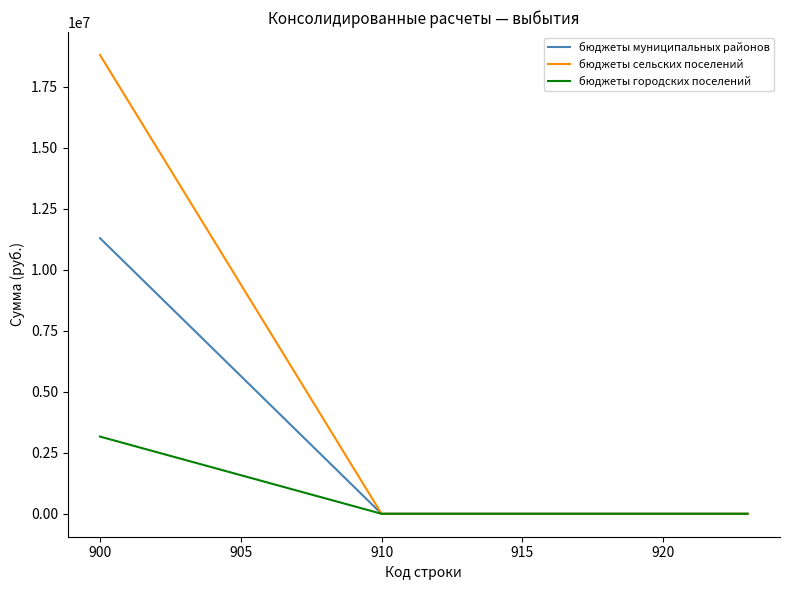

What is the maximum value shown in the chart?

18801050.0